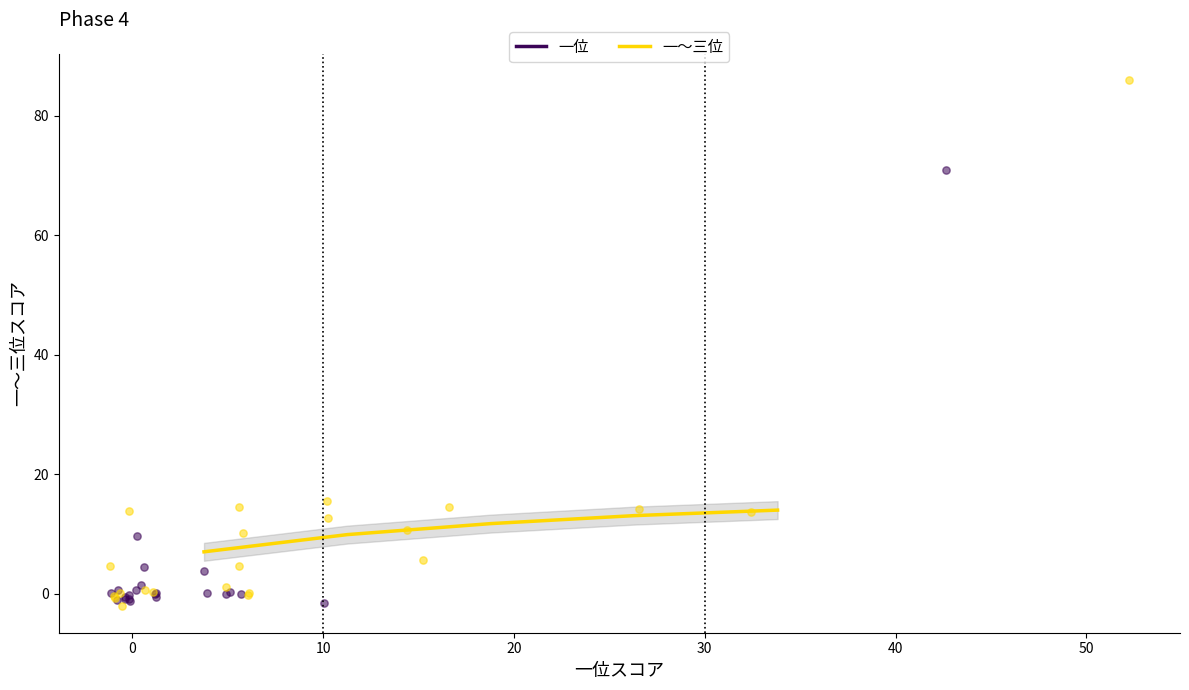

Which series has the widest spread of Y values?

一～三位